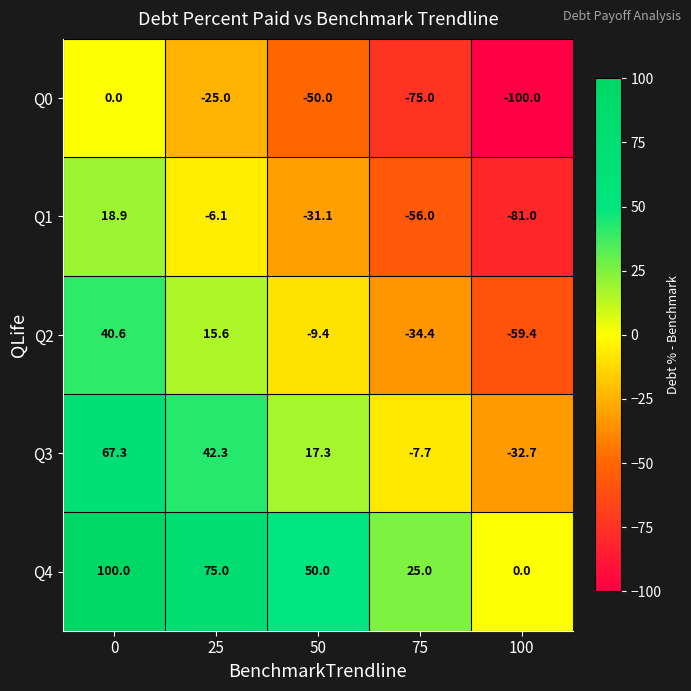

The Q3 series shows 95.2 at 0. True or false?

False